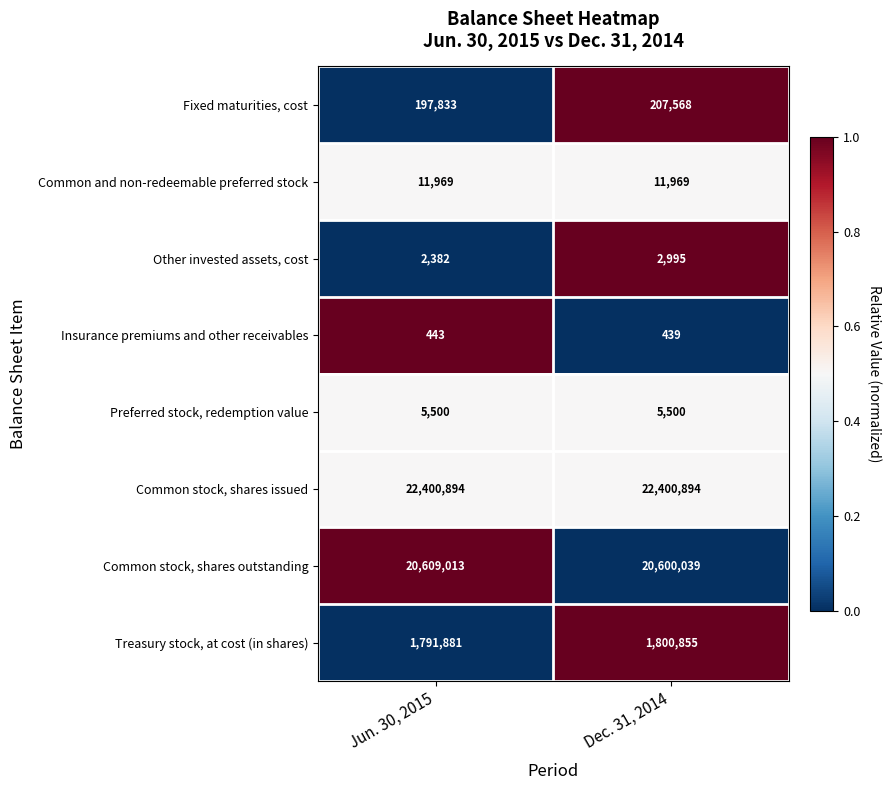

The value of Other invested assets, cost at Jun. 30, 2015 is 3418. True or false?

False